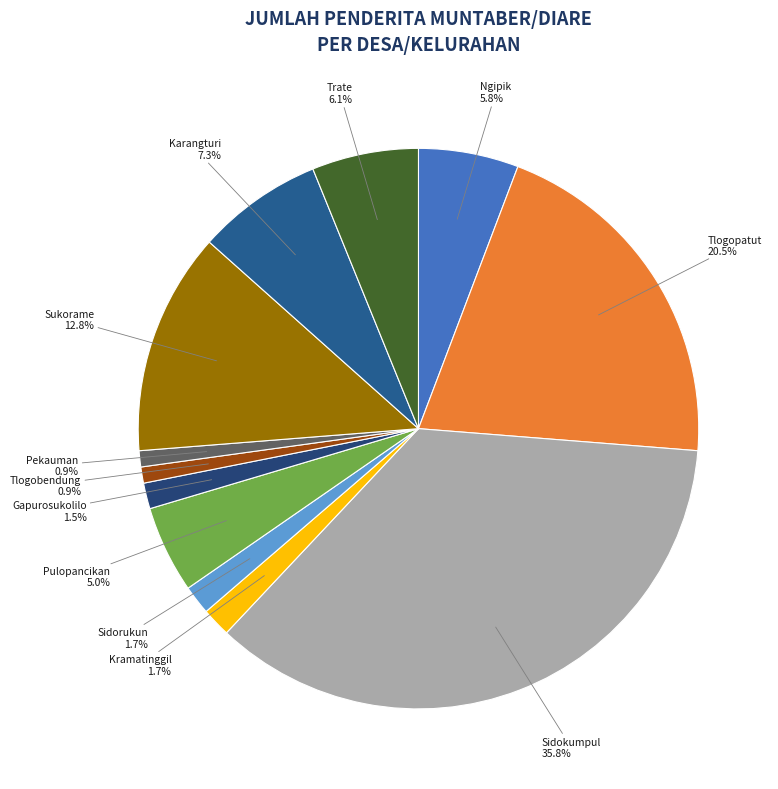

To the nearest percent, what percentage of the pie is Ngipik?

6%